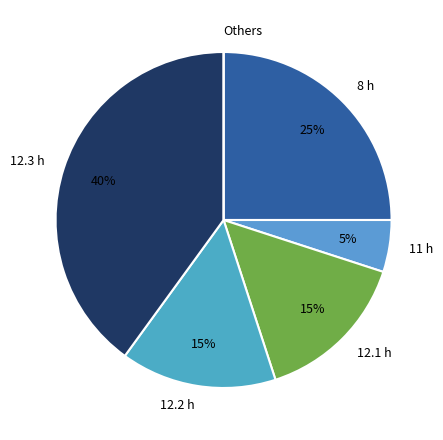

Do 12.2 h and 12.1 h together represent more than half of the pie?

No